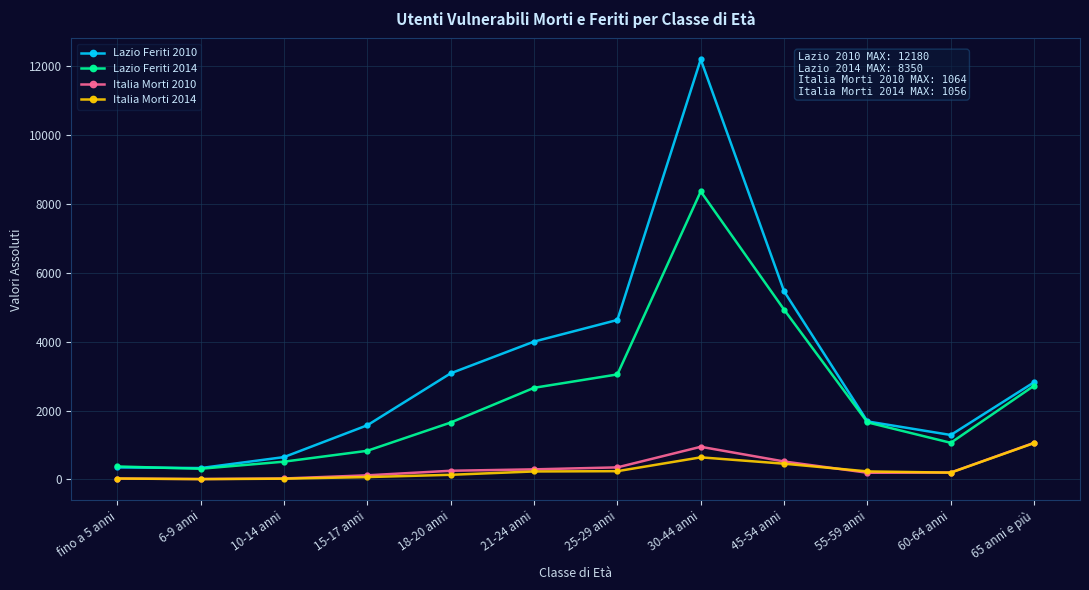

Is this an area chart (filled region under the line)?

No